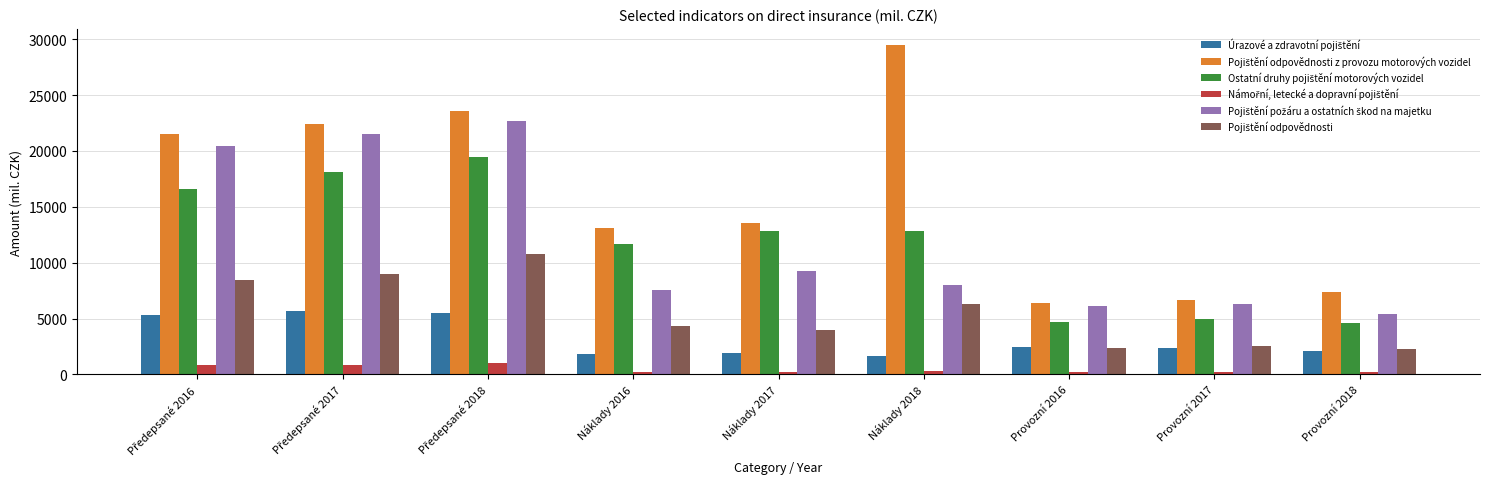

Are the bars grouped side by side (vs. stacked)?

Yes